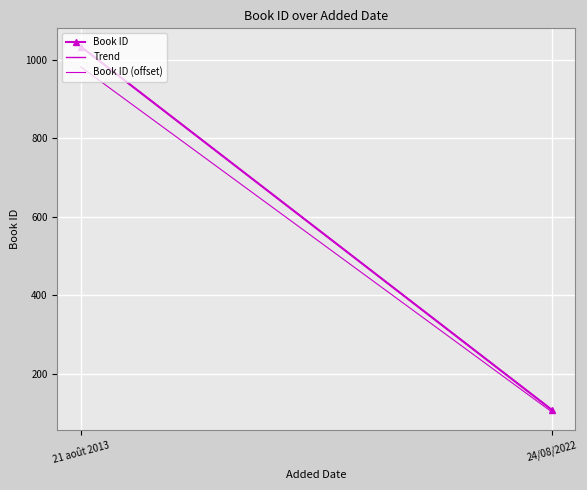

Is it true that the value at 21 août 2013 is 1591?

False